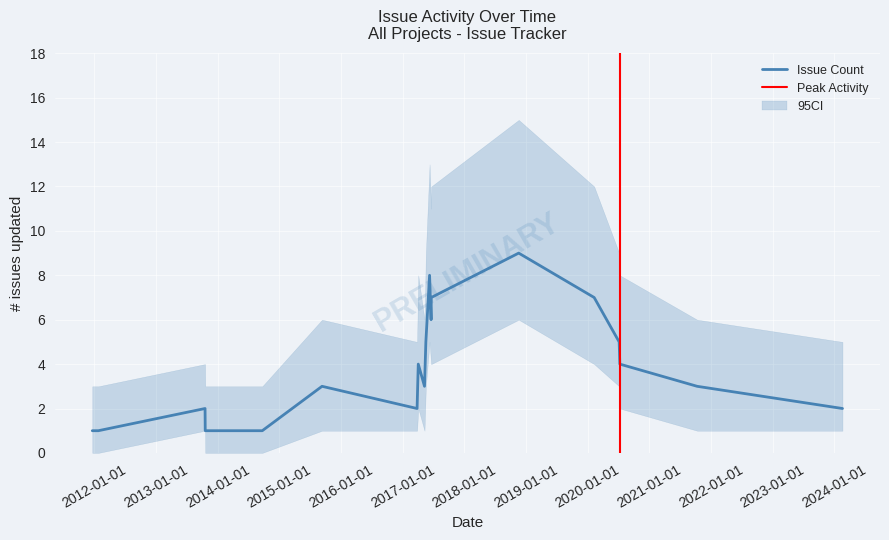

How many points are higher than both their immediate neighbors (excluding endpoints)?

5